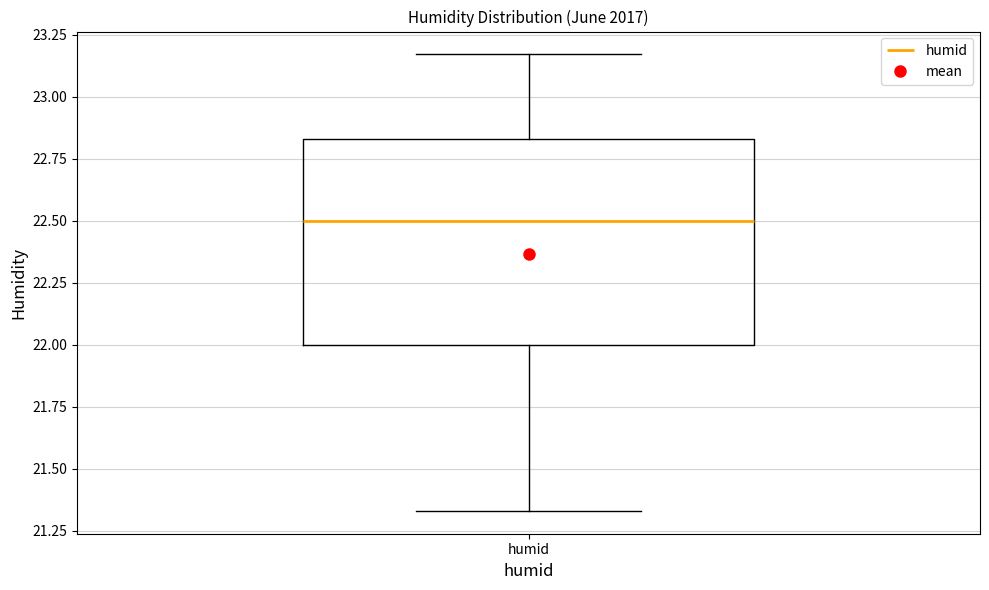

Read this box plot against the y-axis: the position of the median line, the range covered by the box, and the ends of both whiskers. The values are not printed on the chart, so give them approximately, as read against the axis.

median 22.50, box 22.00 to 22.85, whiskers 21.35 to 23.15